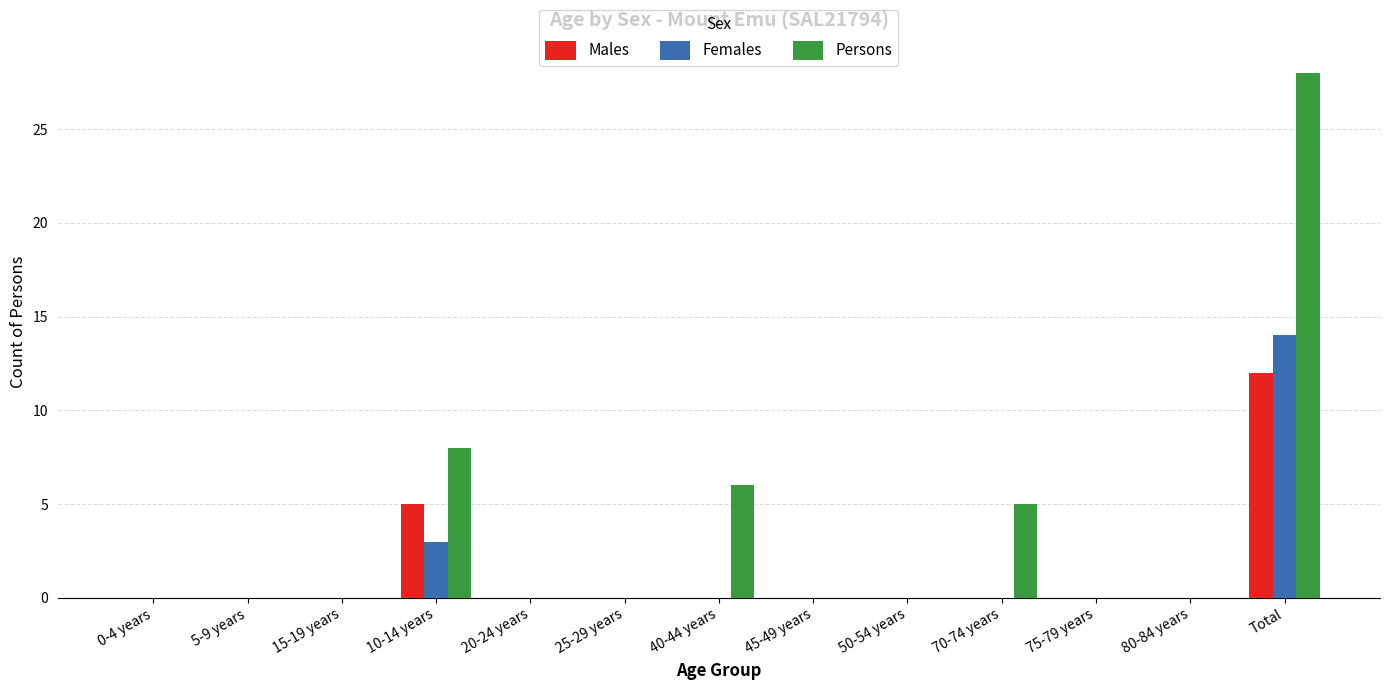

What is the sum of all Persons values?

47